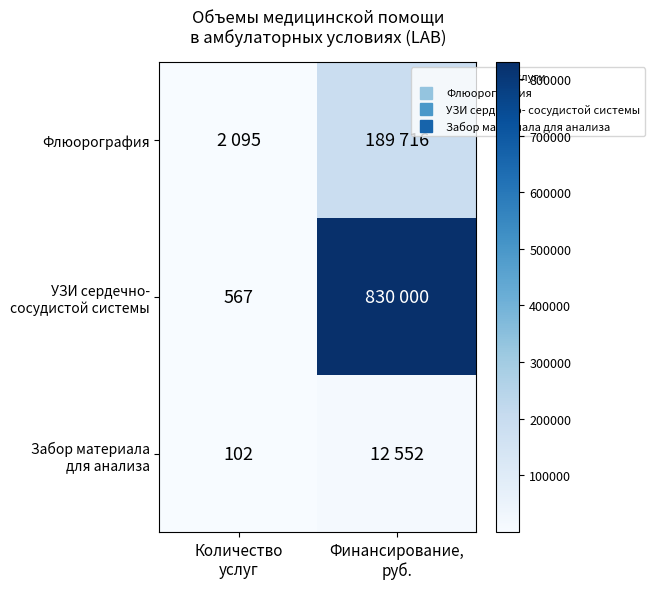

True or false: Флюорография has a value of 2095 at Количество услуг.

True